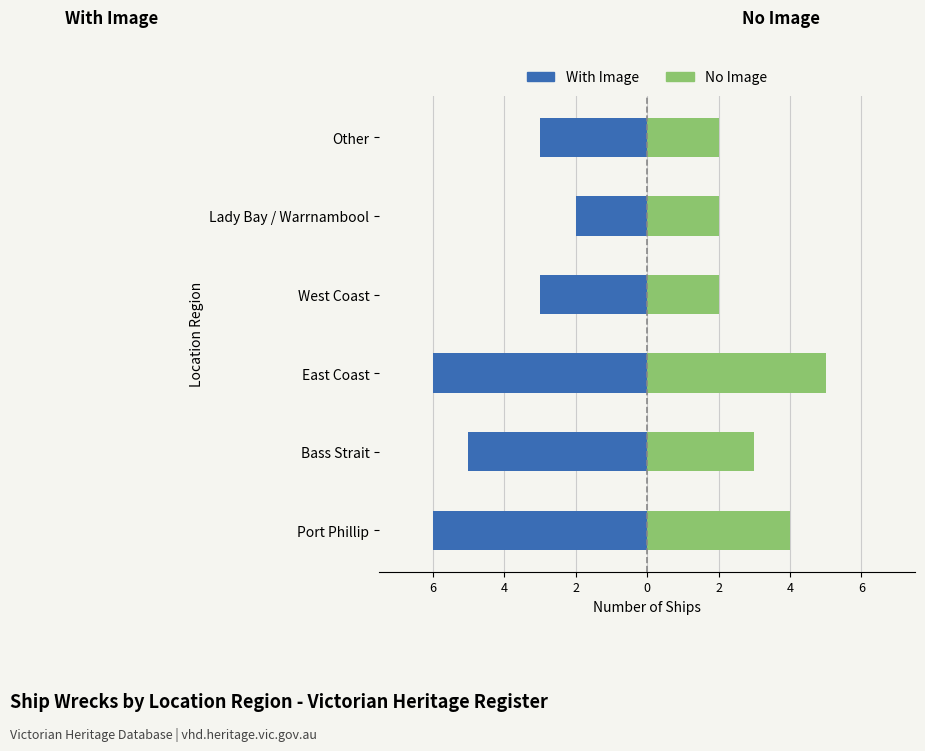

At how many categories does at least one series exceed -5?

6